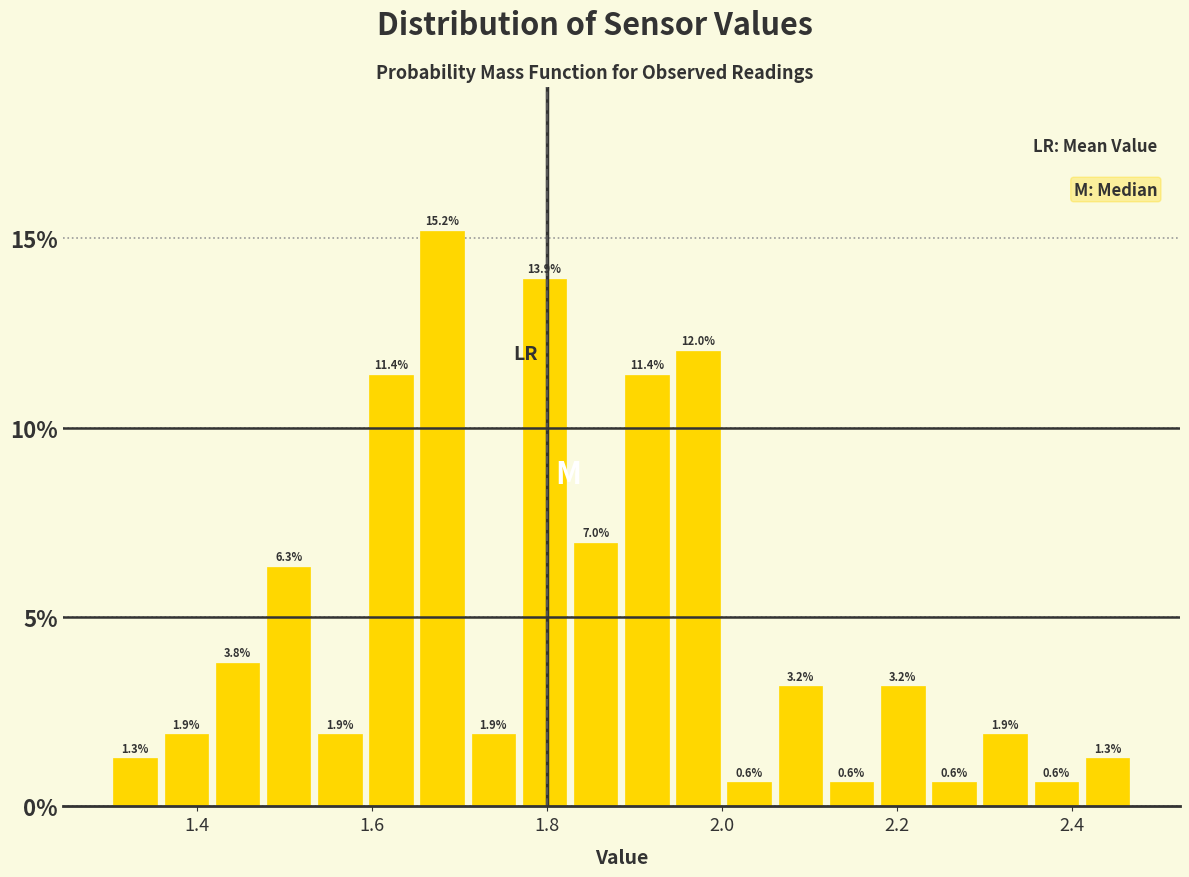

Read against the x-axis, roughly where is the centre of the tallest bar?

1.68